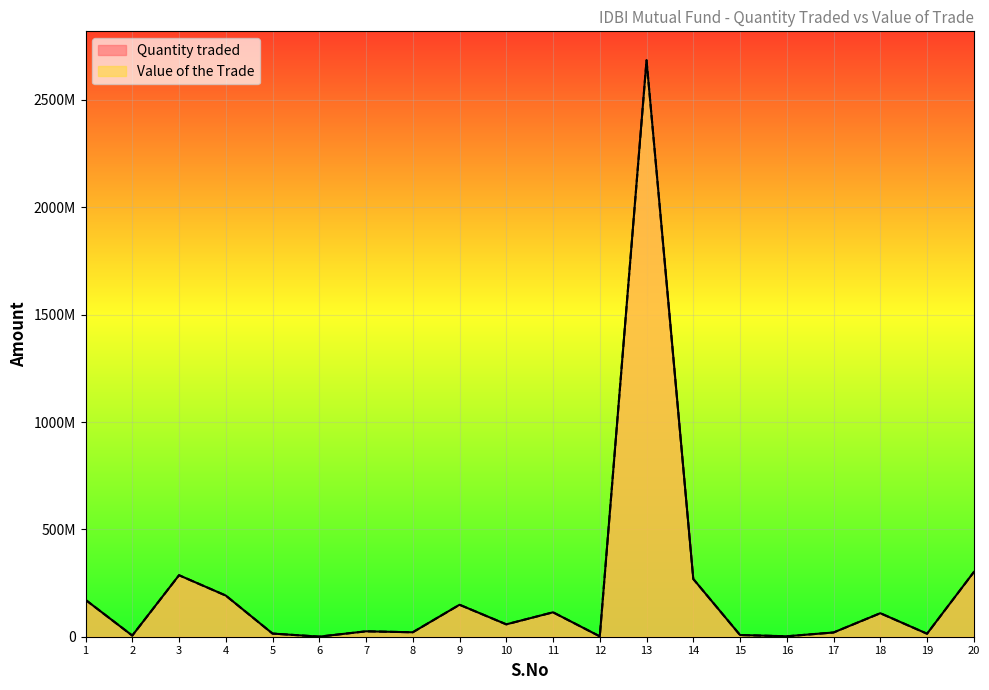

True or false: Quantity traded and Value of the Trade intersect in this chart.

False